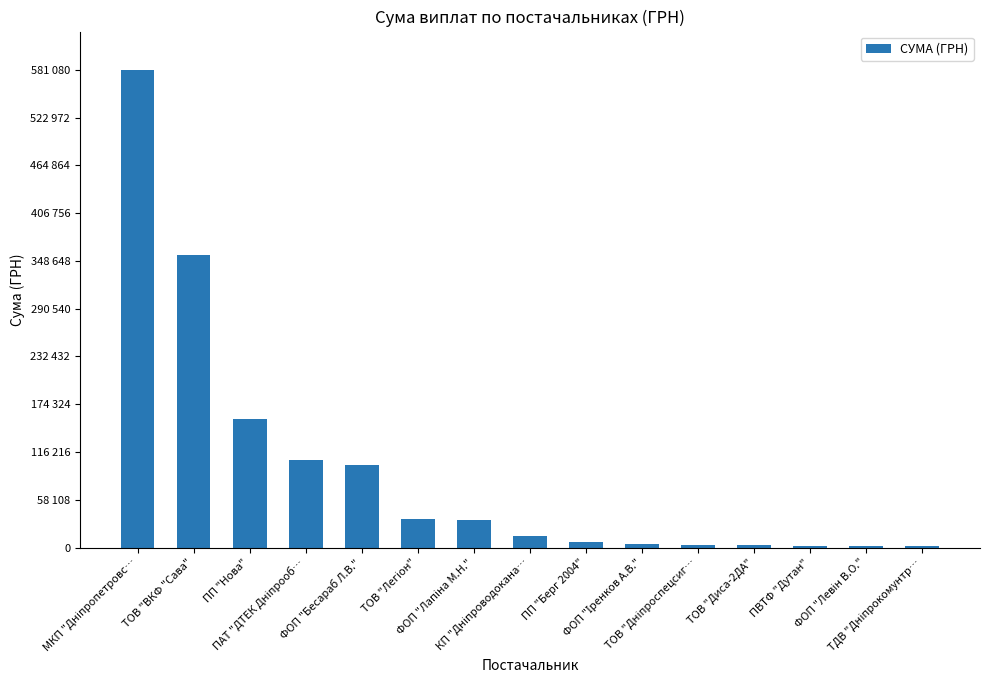

Is it true that the value at ПП "Берг 2004" is 6925.5?

True